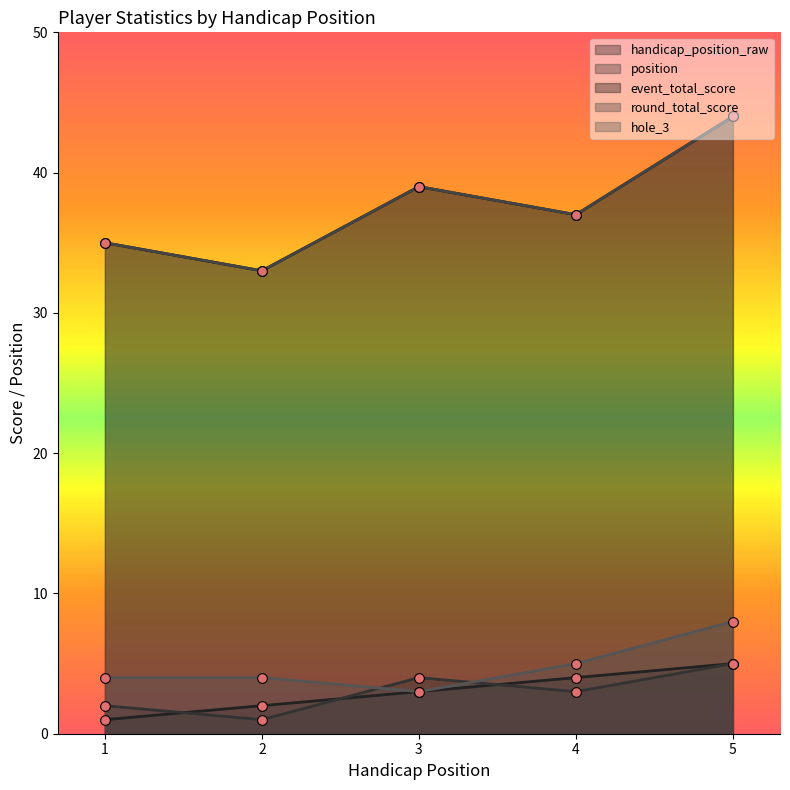

What is the minimum value shown in the chart?

1